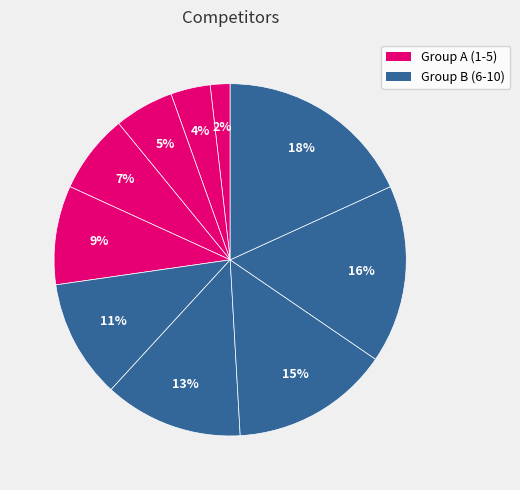

Count the number of slices in the pie.

10